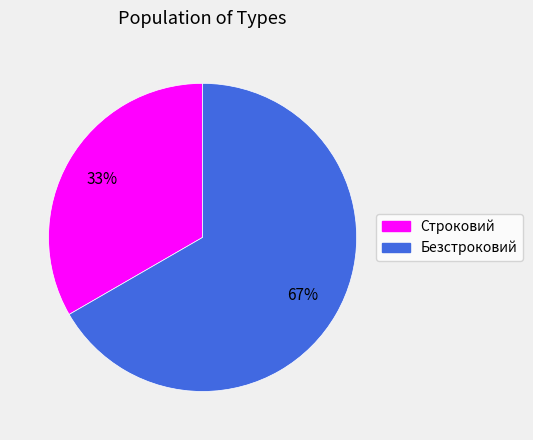

Is the sum of Безстроковий and Строковий greater than half?

Yes